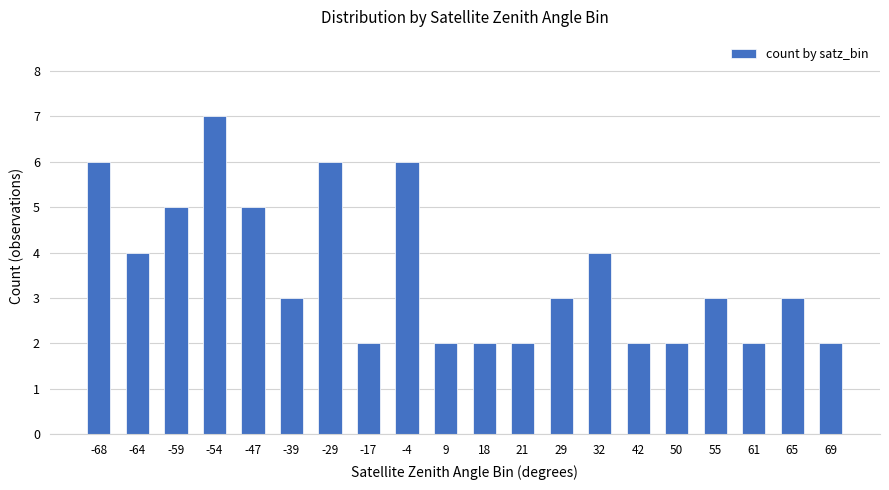

What is the minimum value shown in the chart?

2